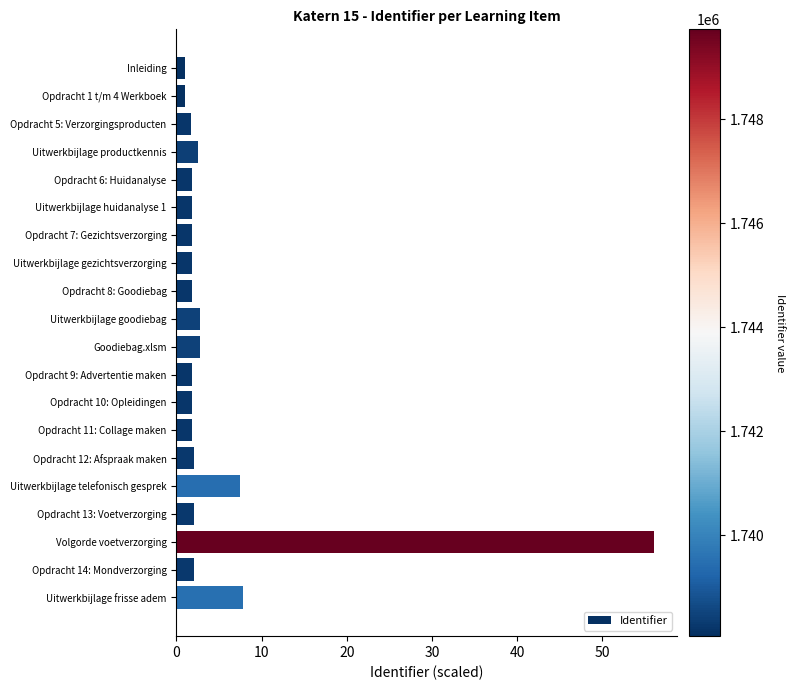

How many bars are there in total?

20